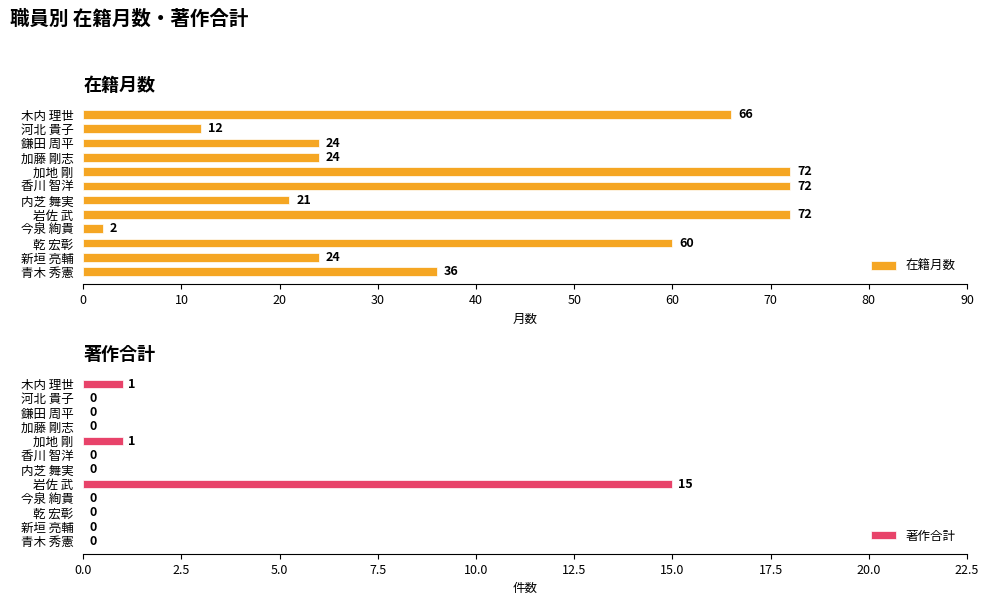

Is it true that 在籍月数 equals 114 at 木内 理世?

False